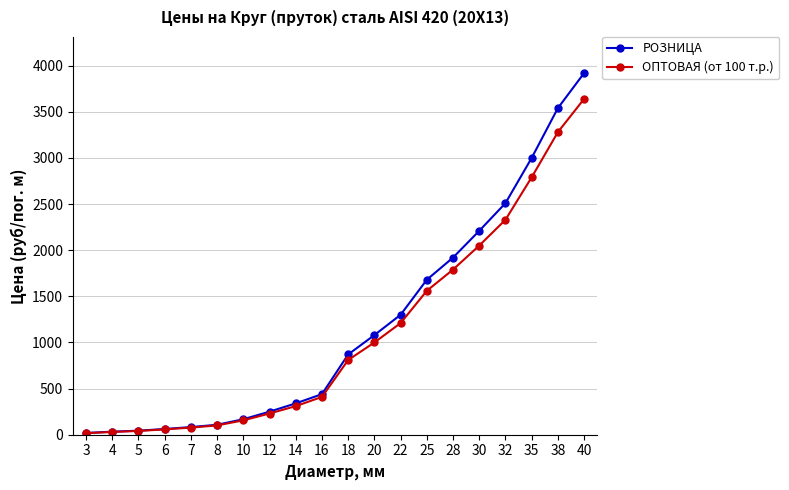

What is the greatest value displayed?

3920